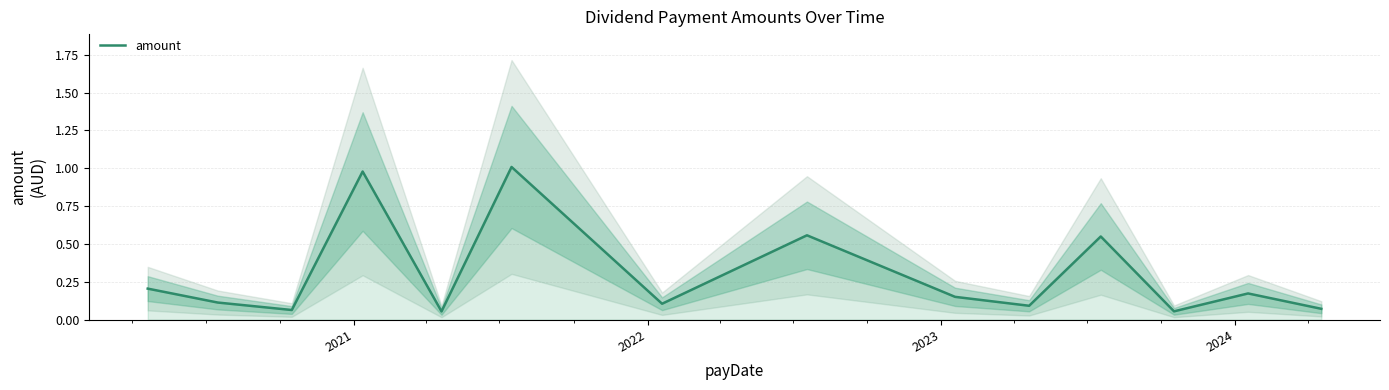

What is the sum of all values?

4.2